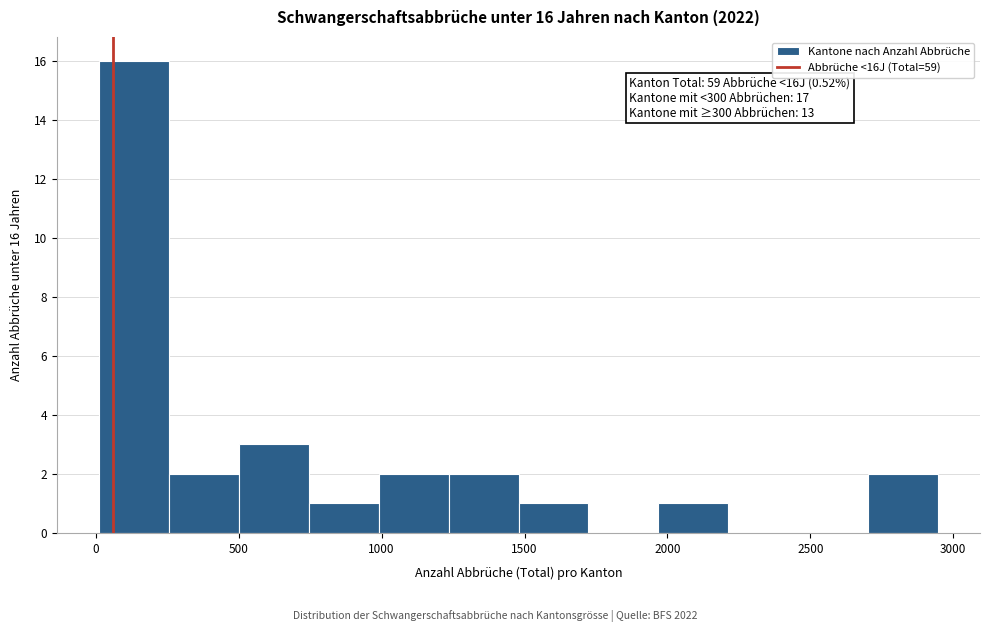

Over which range of the x-axis is the bar tallest?

0 to 250